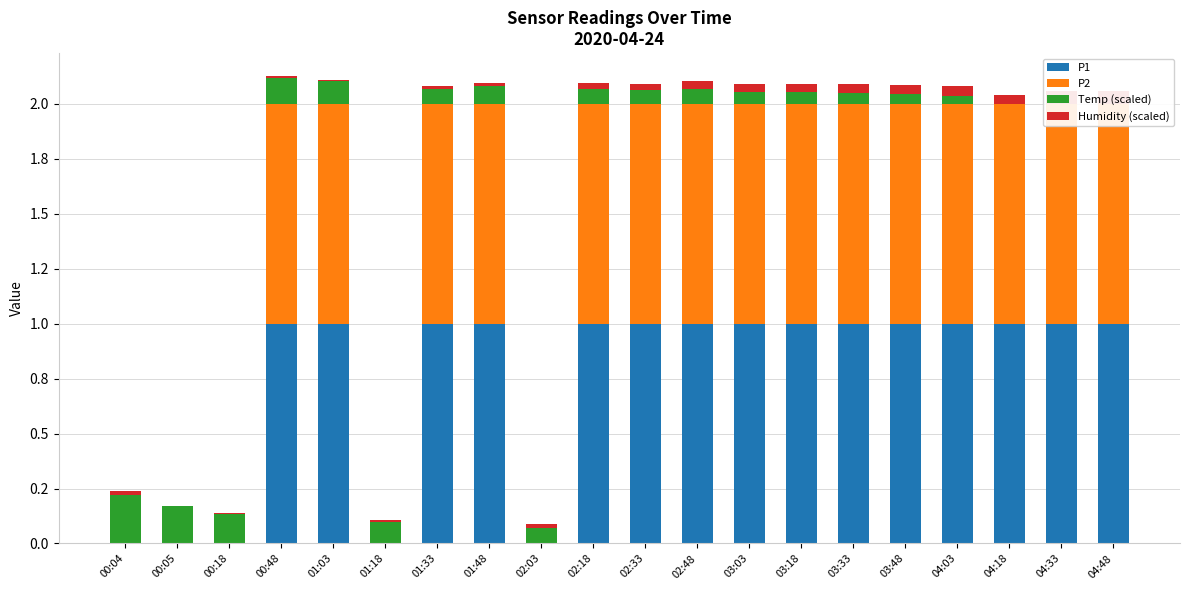

What is the greatest value displayed?

1.0